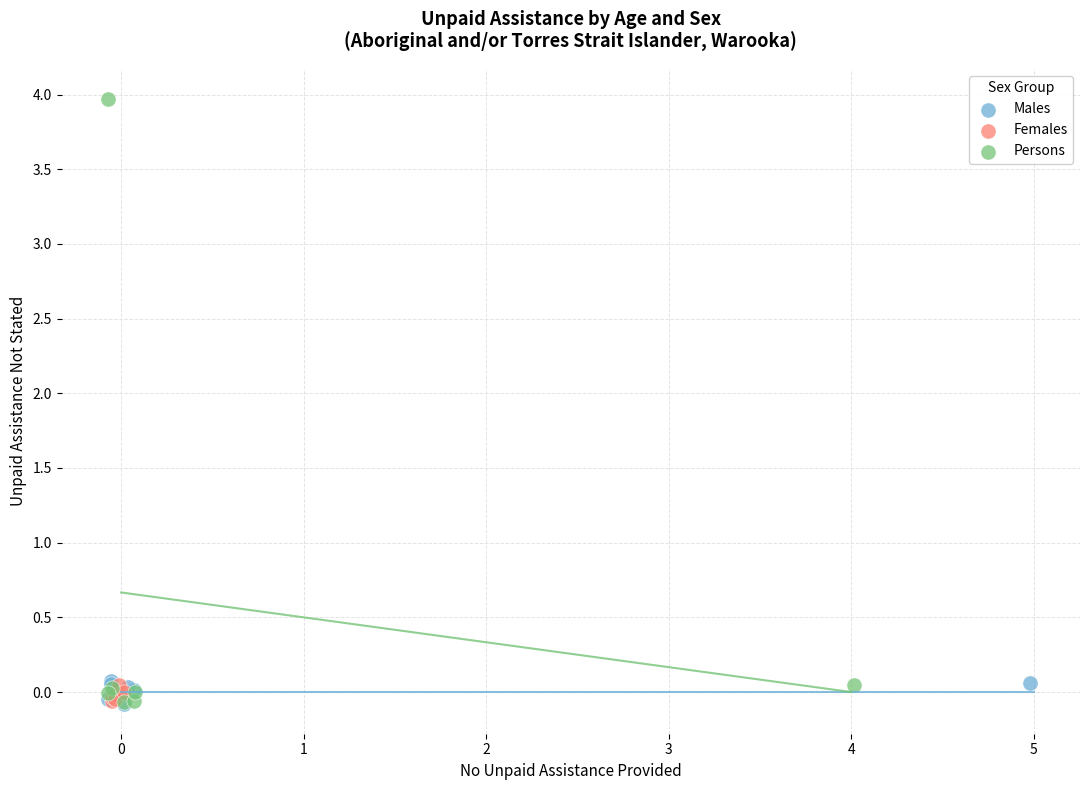

Which series has the widest spread of Y values?

Persons